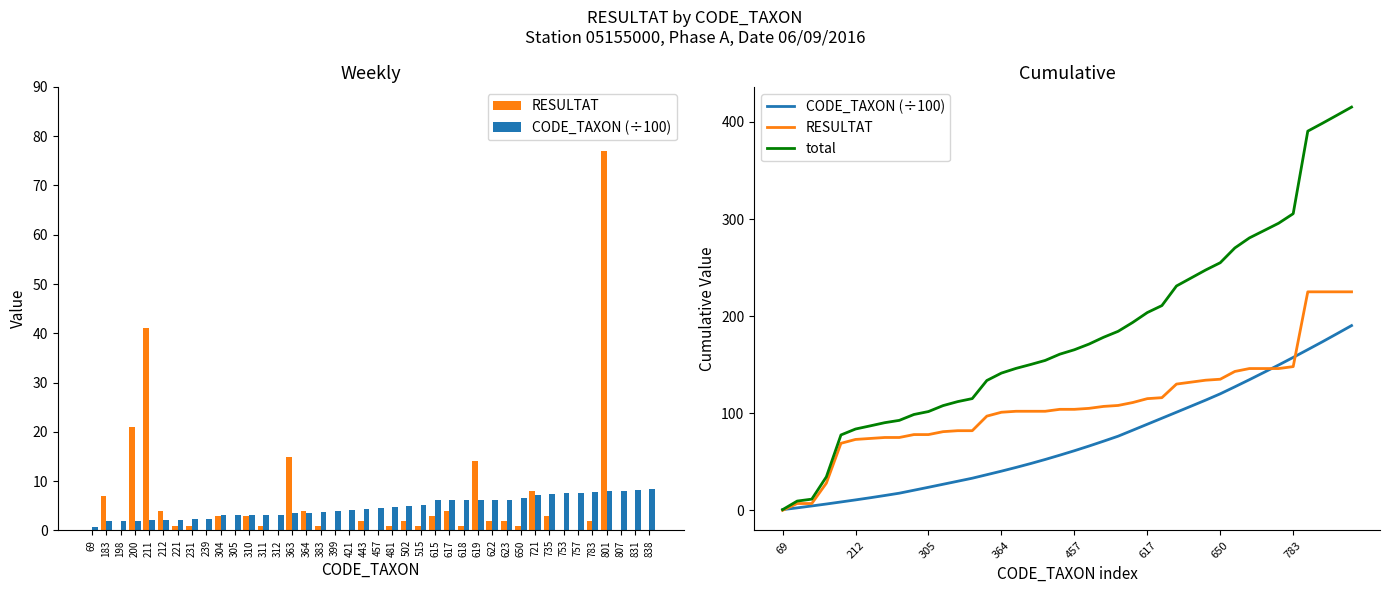

What is the difference between the maximum and minimum values in the CODE_TAXON (÷100) series?

189.5